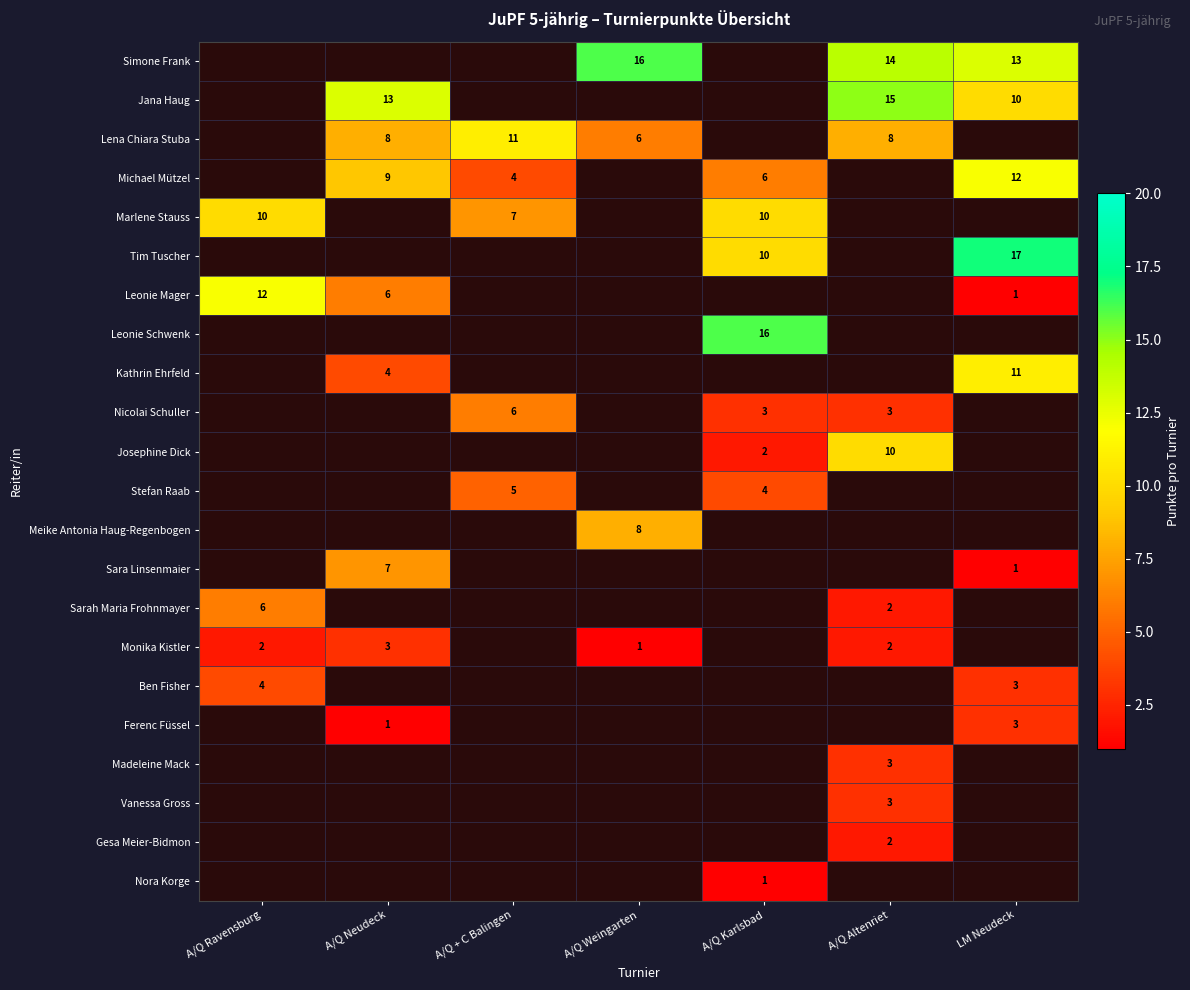

What is the difference between the Simone Frank values at LM Neudeck and A/Q Weingarten?

3